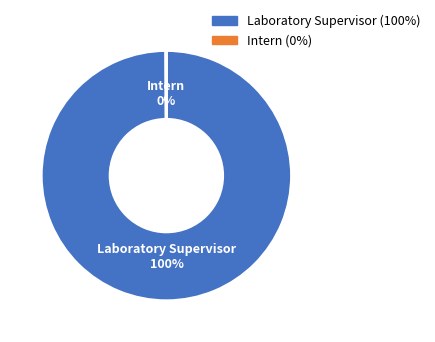

To the nearest percent, what is the average slice percentage?

50%